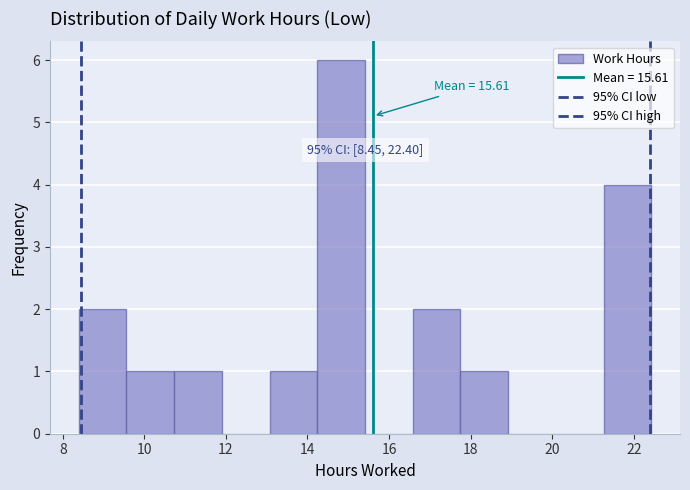

Which range on the x-axis has the tallest bar?

14.2 to 15.4